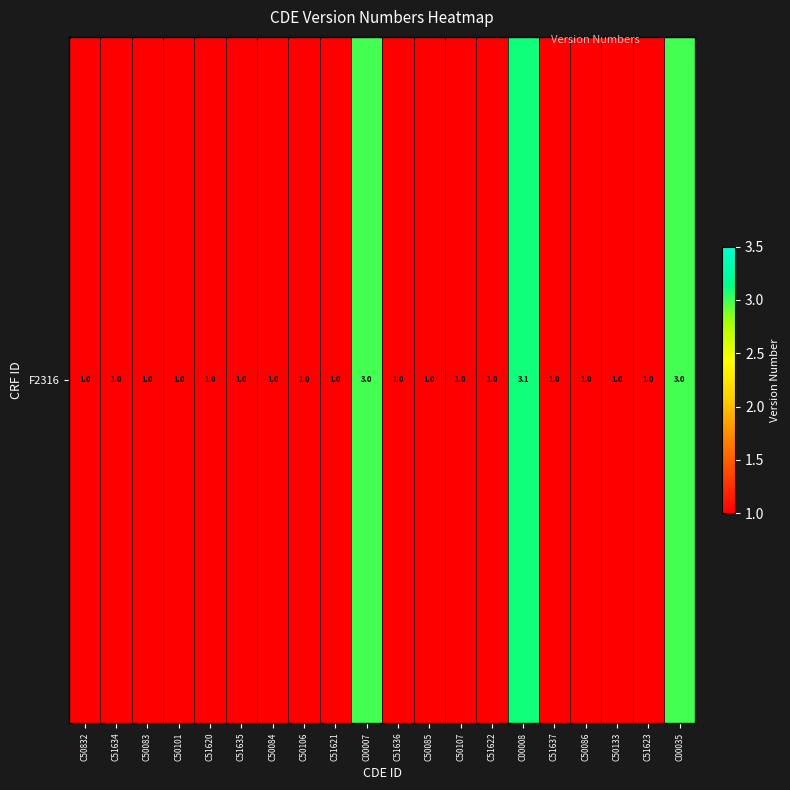

At which category does the chart reach its minimum across all series?

C50832